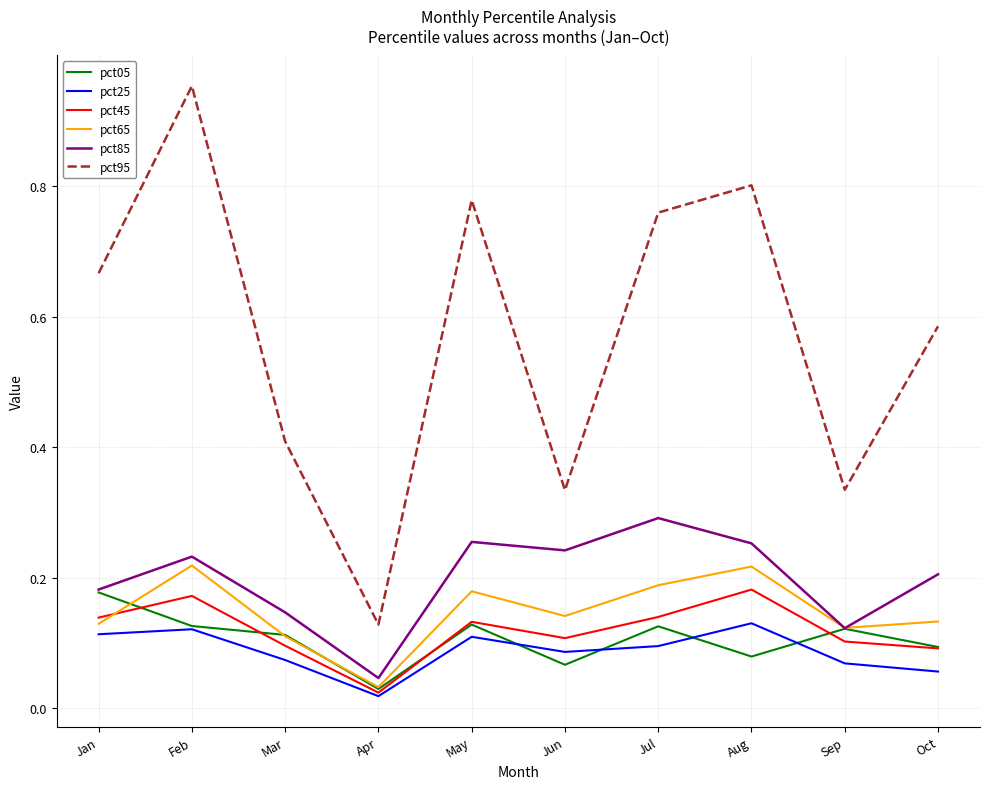

True or false: pct05 and pct65 cross at least once.

True